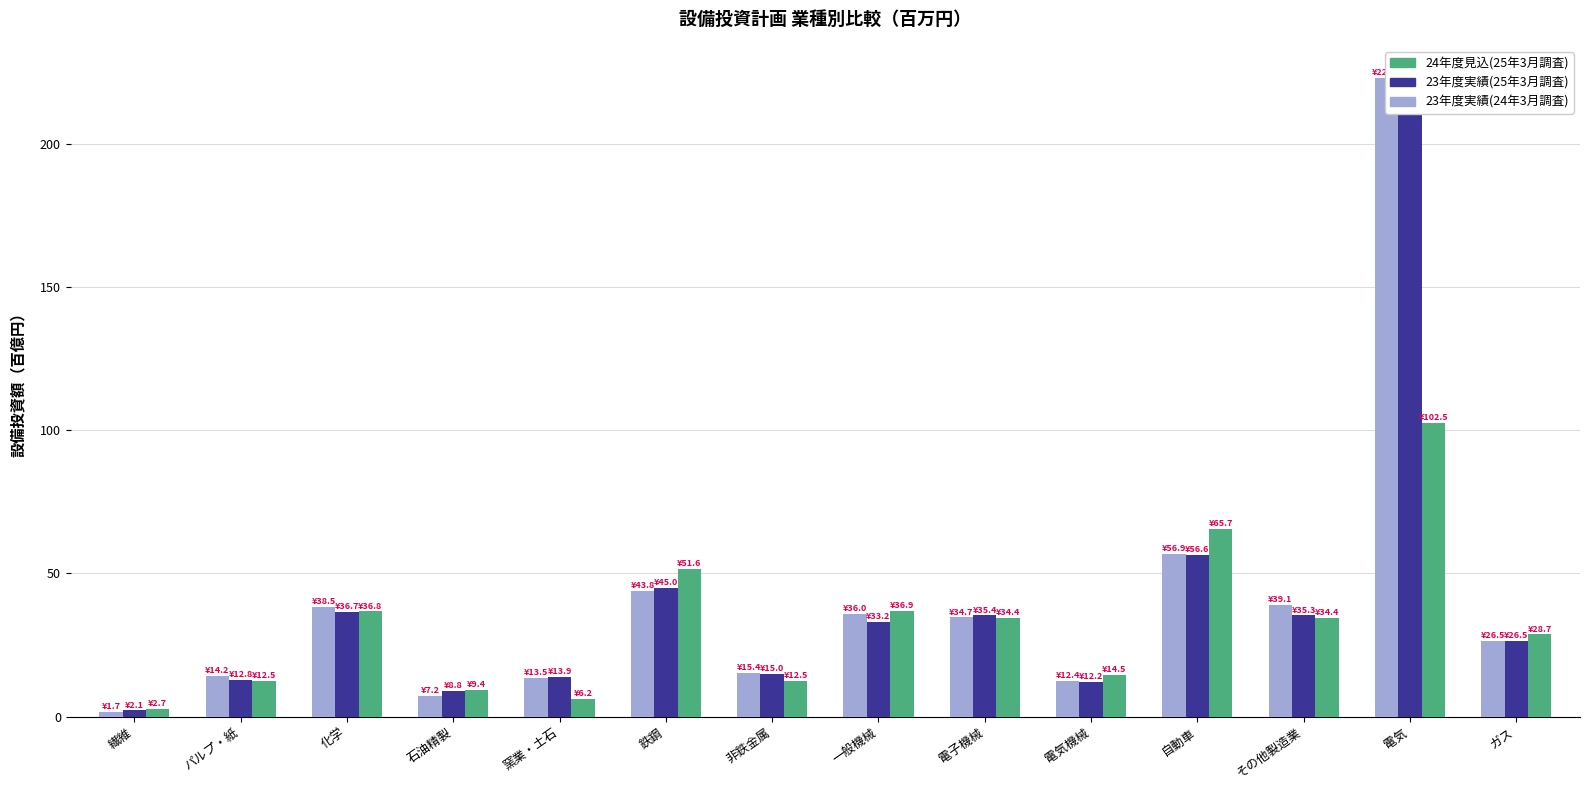

Is it true that 24年度見込(25年3月調査) equals 22.1 at パルプ・紙?

False